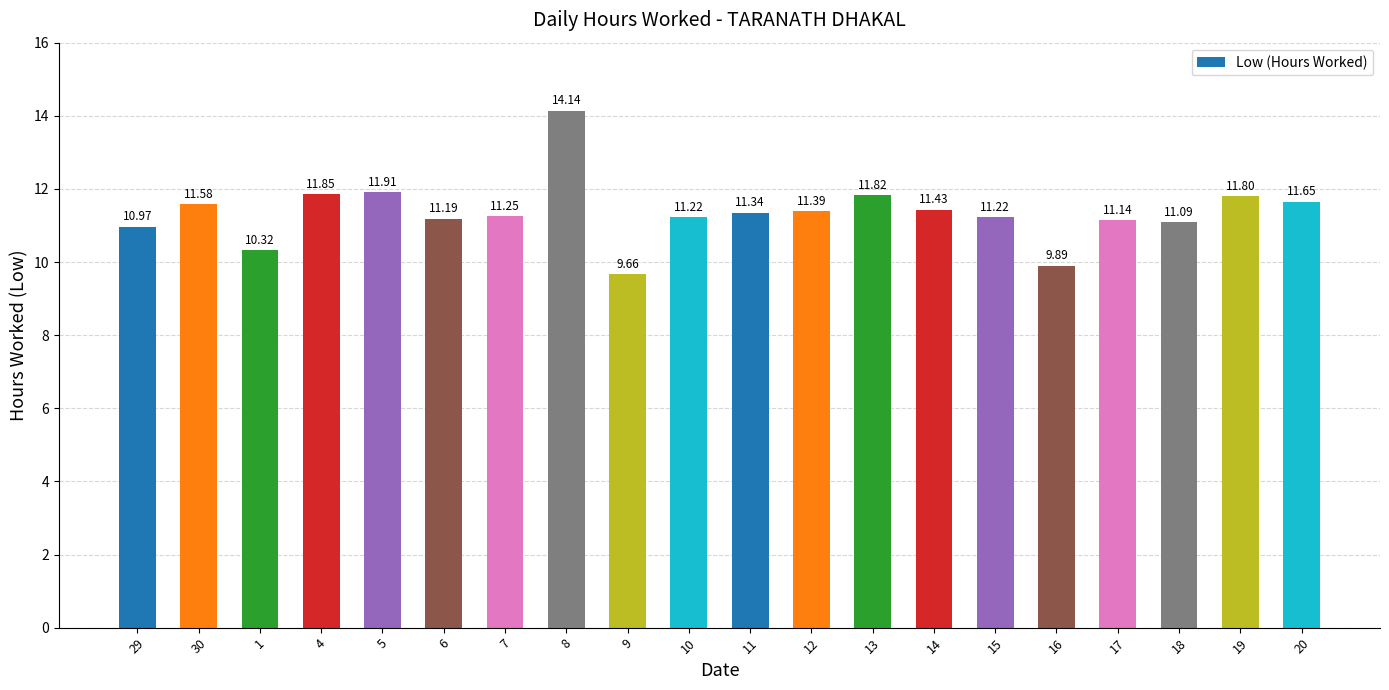

What is the smallest value displayed?

9.7